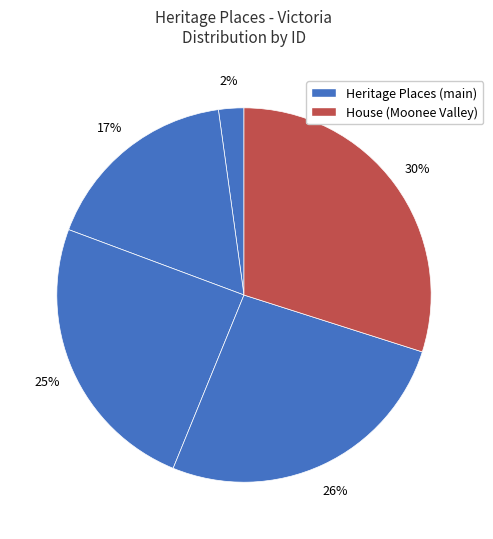

How many slices are in this pie chart?

5